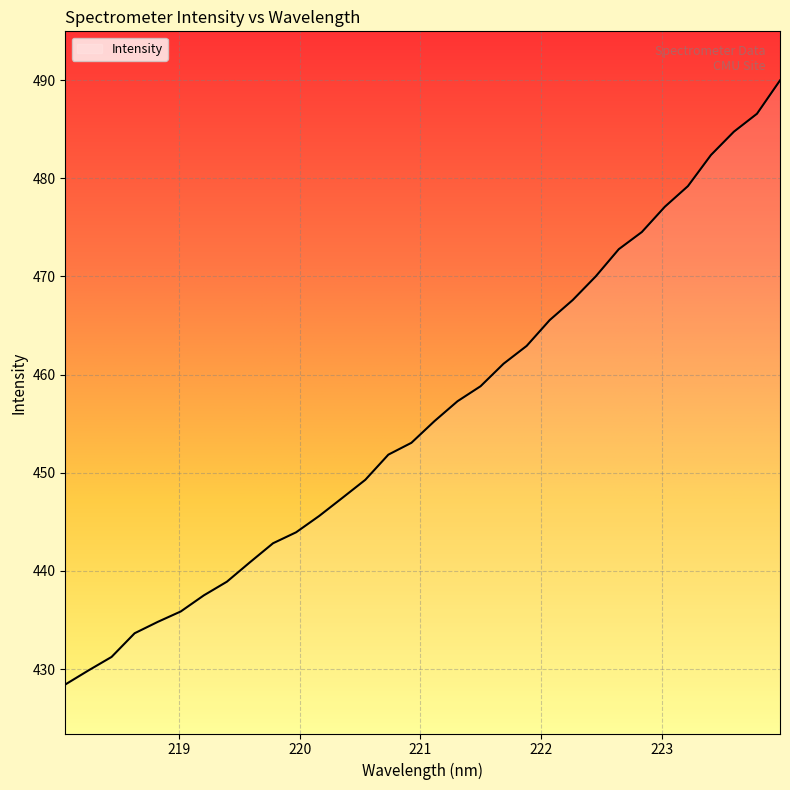

What is the smallest value displayed?

428.4